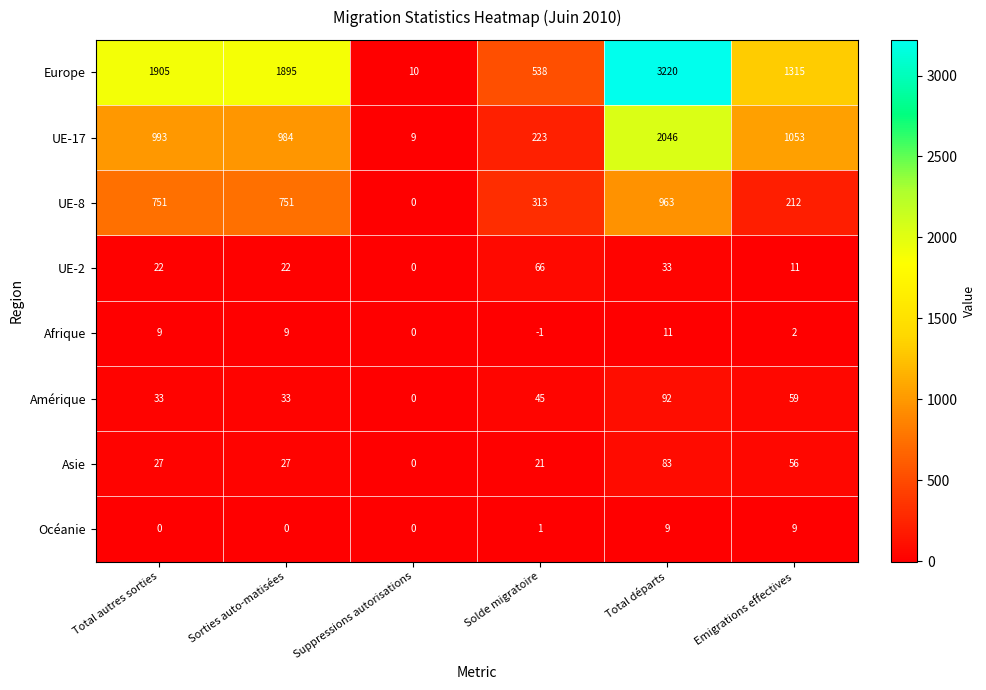

Which series changed the most between Total autres sorties and Total départs?

Europe